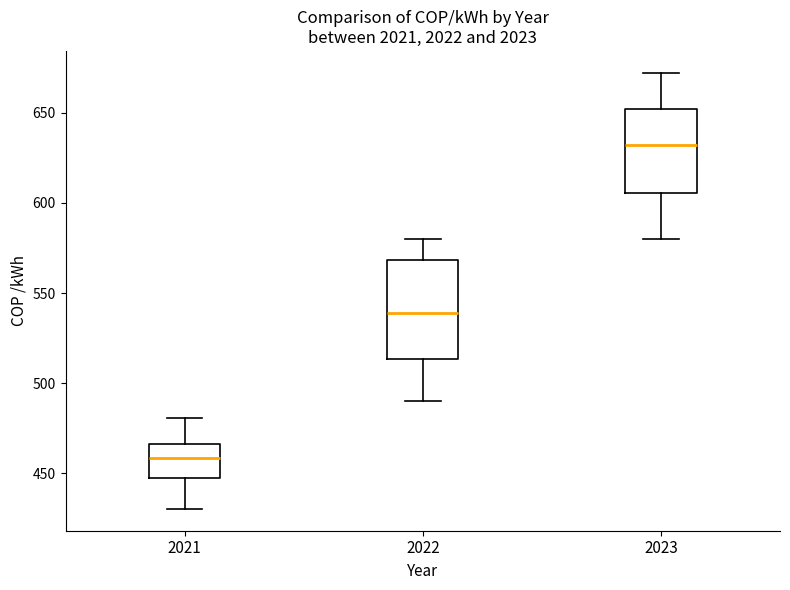

Where does the upper whisker of the box at x = 2022 end on the y-axis? The values are not printed on the chart, so give them approximately, as read against the axis.

580